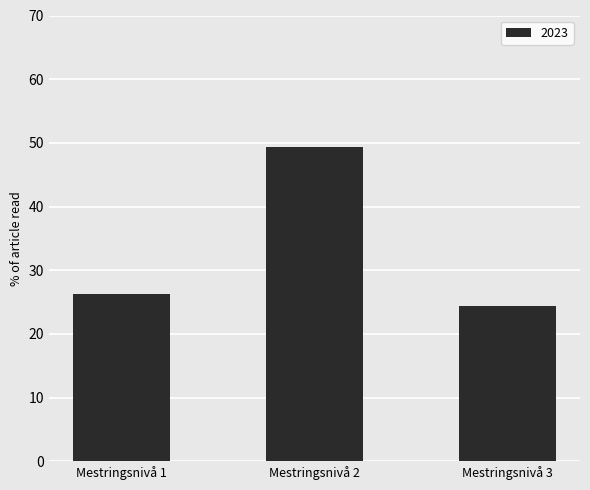

Reading left to right, what are all the values shown in this chart?

26.3	49.3	24.4